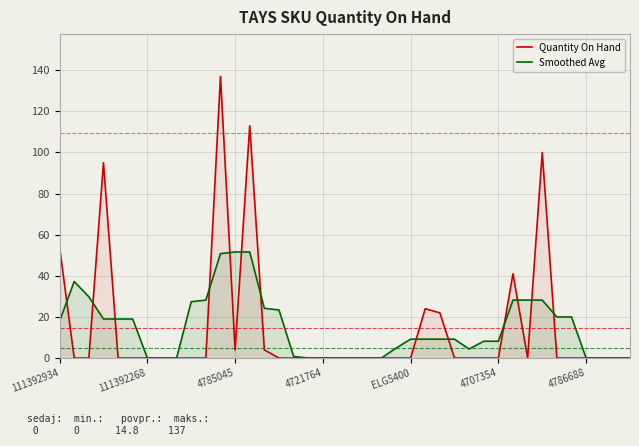

How many series are shown in this chart?

2